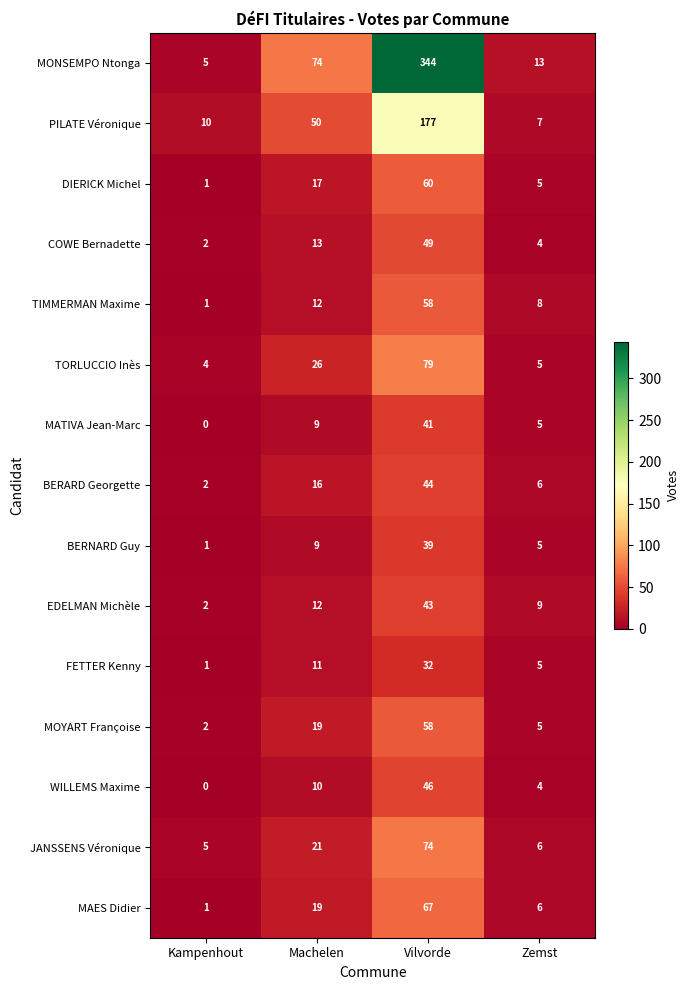

Rank the categories by BERNARD Guy value from highest to lowest.

Vilvorde, Machelen, Zemst, Kampenhout